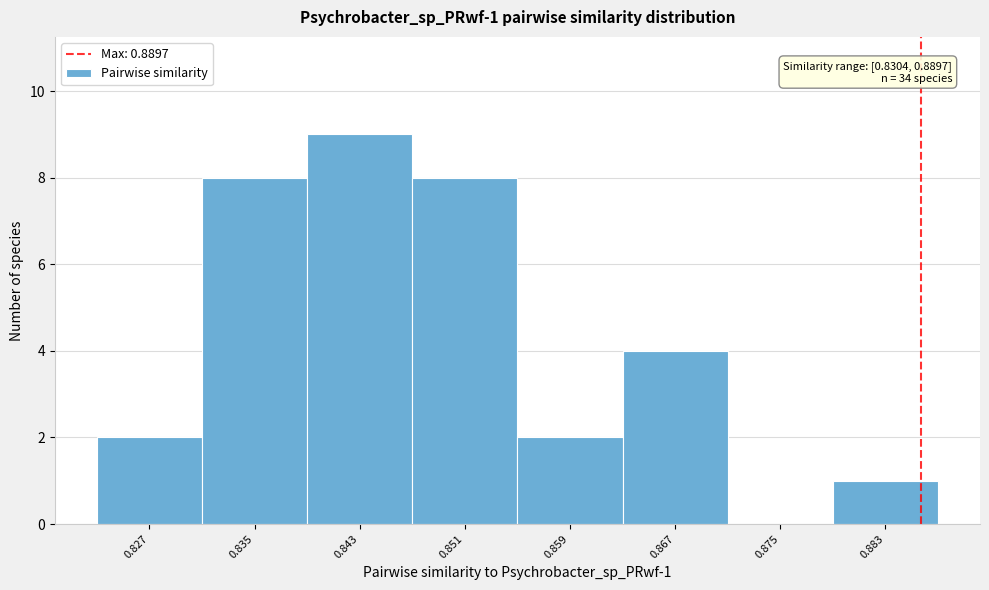

Reading right to left, transcribe all the data shown in this chart.

0.883=1	0.875=0	0.867=4	0.859=2	0.851=8	0.843=9	0.835=8	0.827=2